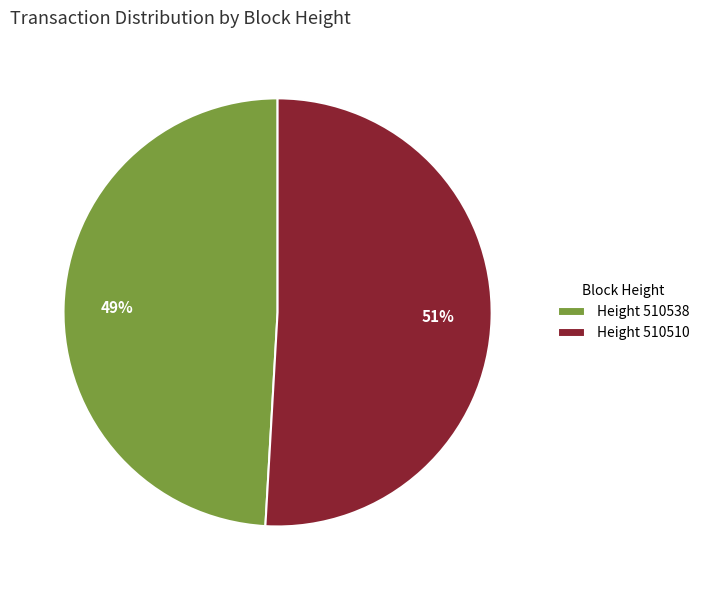

Which has a higher value, Height 510538 or Height 510510?

Height 510510